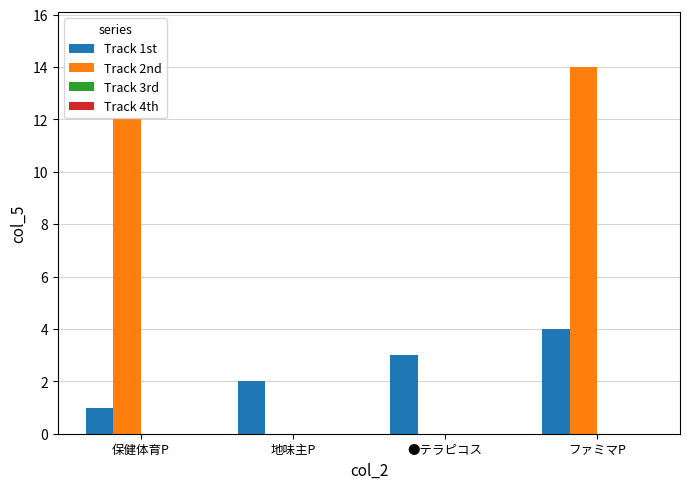

At which category does the chart reach its peak across all series?

ファミマP